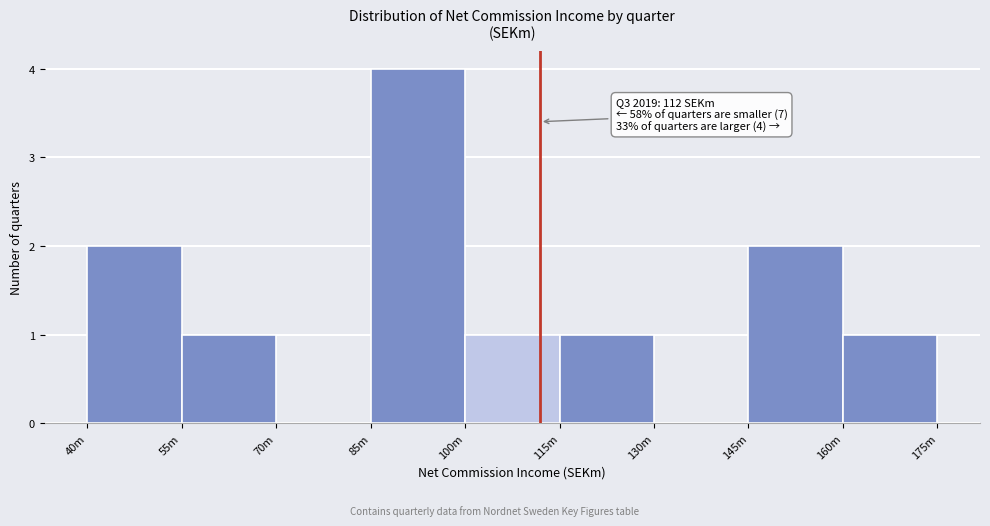

Reading left to right, transcribe all the data shown in this chart.

40m=2	55m=1	70m=0	85m=4	100m=1	115m=1	130m=0	145m=2	160m=1